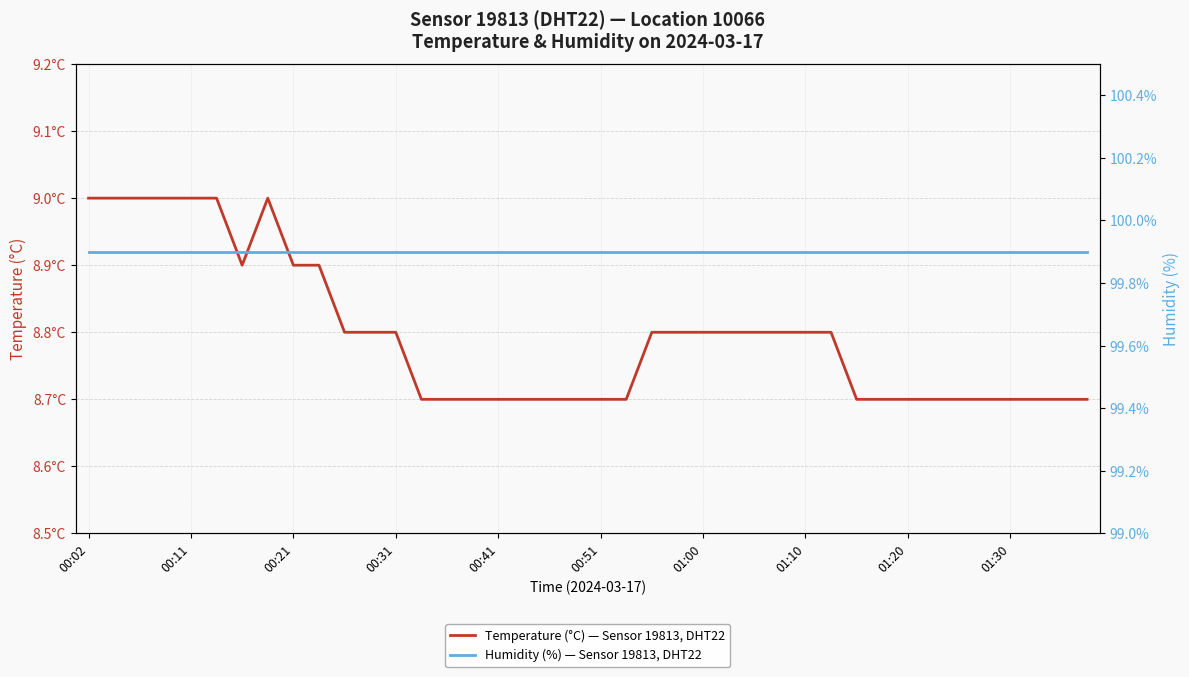

Reading right to left, list all the values displayed in this chart.

Temperature (°C) — Sensor 19813, DHT22: 8.7	8.7	8.7	8.7	8.7	8.7	8.7	8.7	8.7	8.7	8.8	8.8	8.8	8.8	8.8	8.8	8.8	8.8	8.7	8.7	8.7	8.7	8.7	8.7	8.7	8.7	8.7	8.8	8.8	8.8	8.9	8.9	9.0	8.9	9.0	9.0	9.0	9.0	9.0	9.0
Humidity (%) — Sensor 19813, DHT22: 99.9	99.9	99.9	99.9	99.9	99.9	99.9	99.9	99.9	99.9	99.9	99.9	99.9	99.9	99.9	99.9	99.9	99.9	99.9	99.9	99.9	99.9	99.9	99.9	99.9	99.9	99.9	99.9	99.9	99.9	99.9	99.9	99.9	99.9	99.9	99.9	99.9	99.9	99.9	99.9